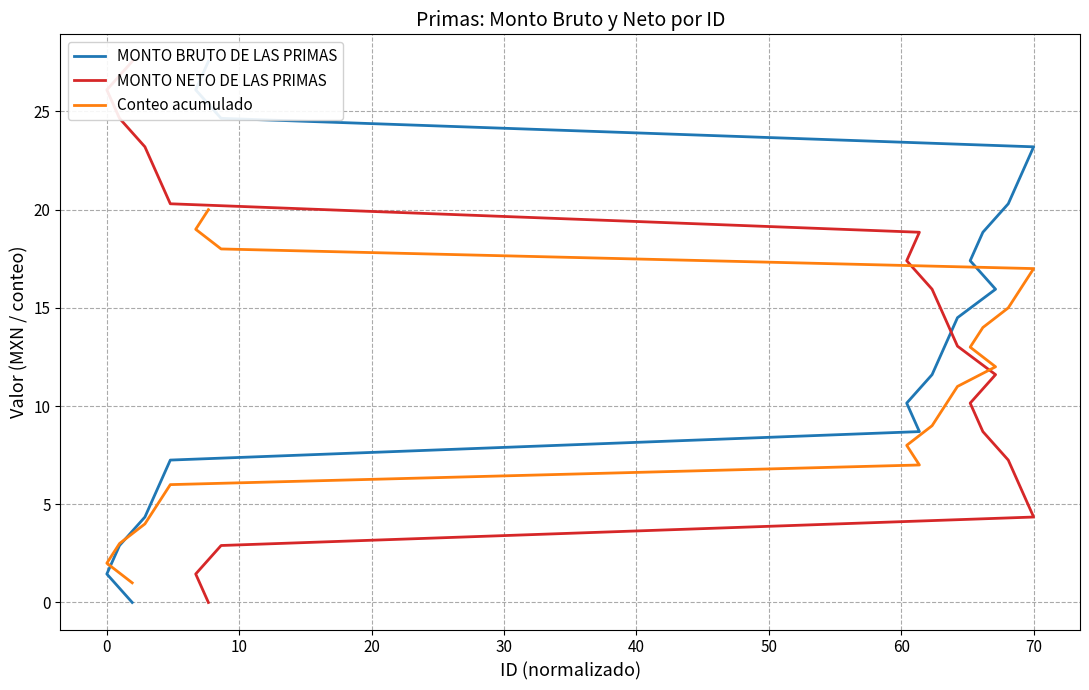

Which series changed the most between 40 and 10?

MONTO NETO DE LAS PRIMAS